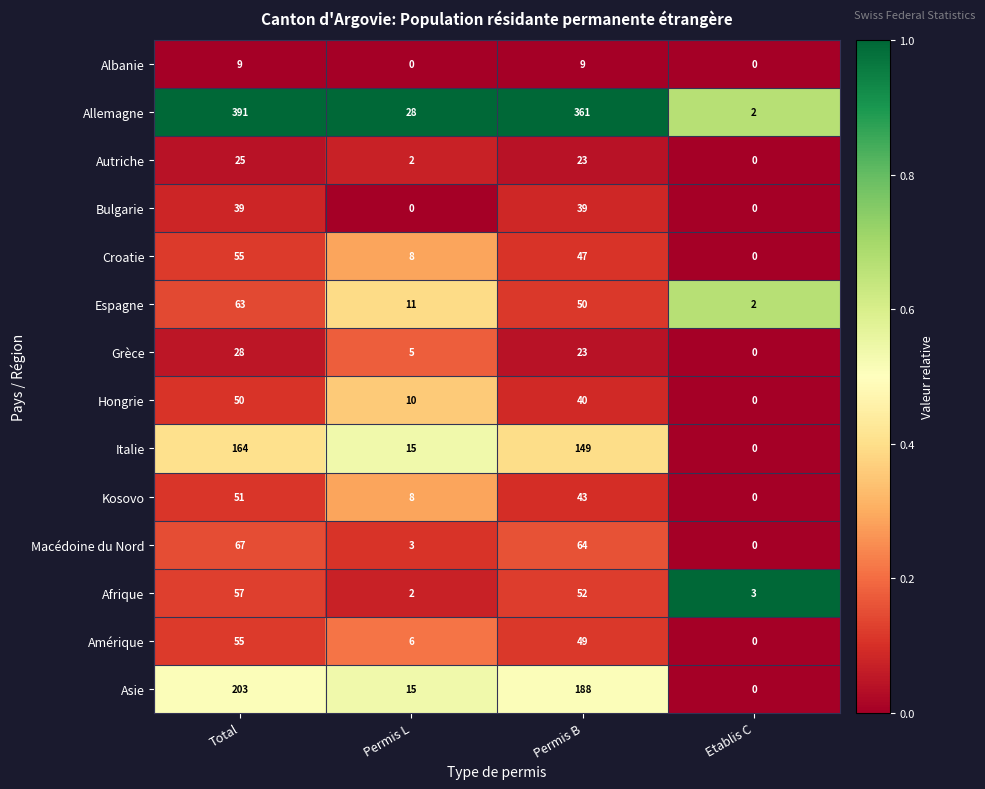

True or false: Hongrie has a value of 0 at Etablis C.

True